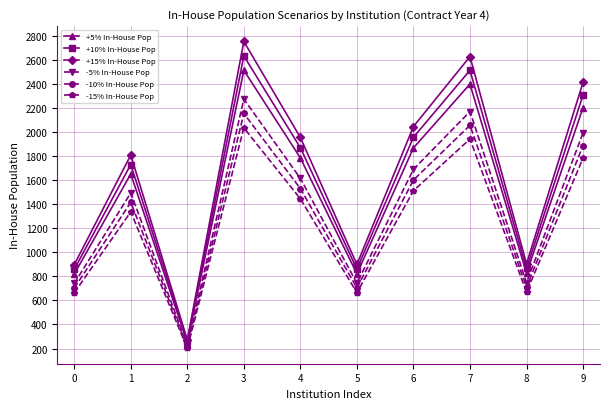

What is the value of the +10% In-House Pop point at the 2nd from the left?

1730.3